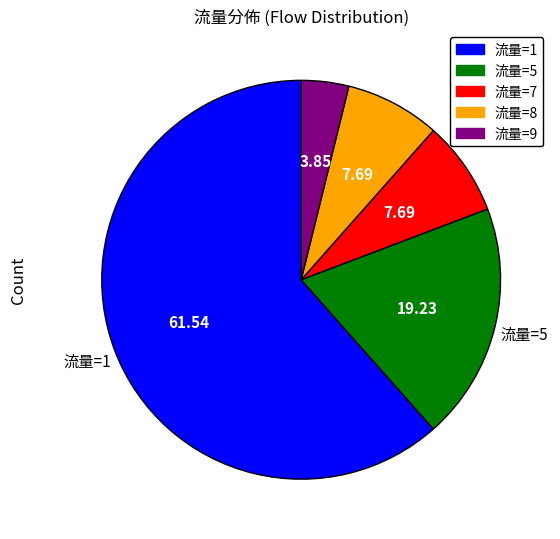

Does any single category account for the majority?

Yes